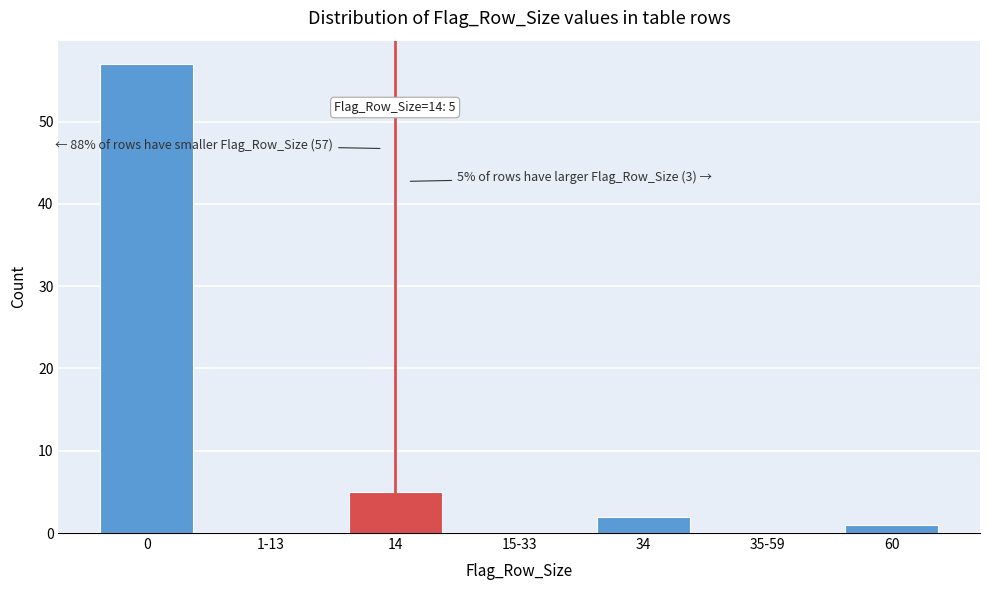

Reading left to right, list all the values displayed in this chart.

0=57	1-13=0	14=5	15-33=0	34=2	35-59=0	60=1